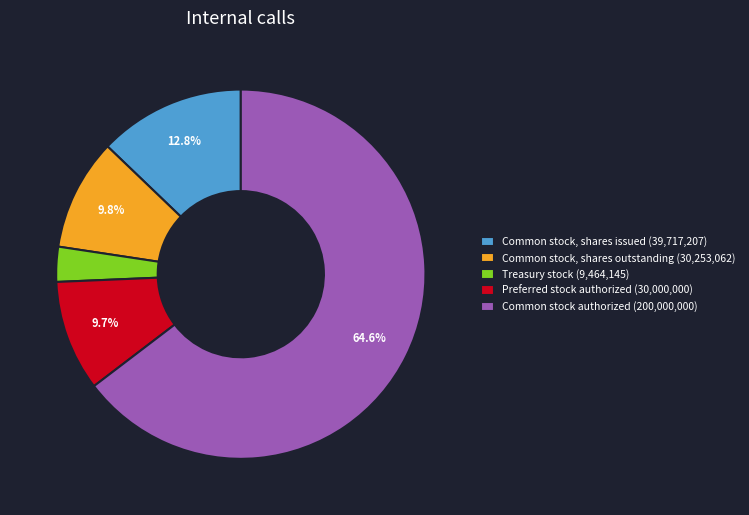

Do Treasury stock (9,464,145) and Common stock, shares outstanding (30,253,062) together represent more than half of the pie?

No